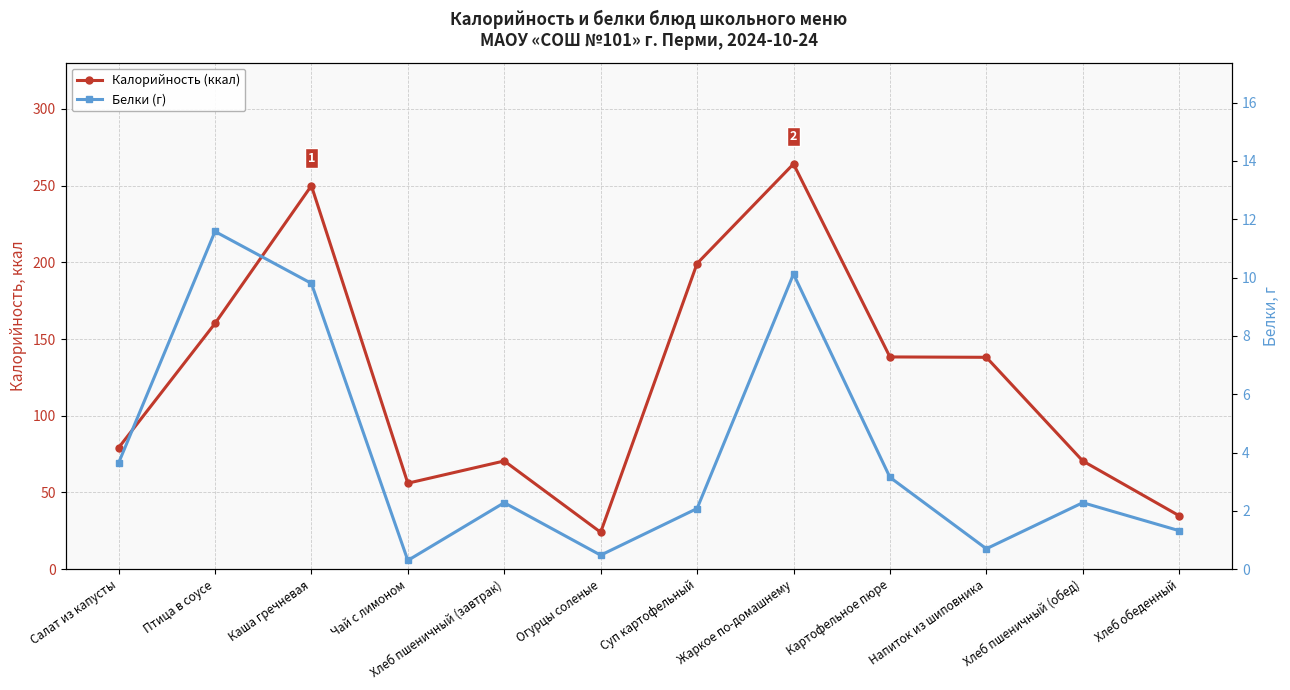

Rank the series by their average value, from lowest to highest.

Белки (г), Калорийность (ккал)